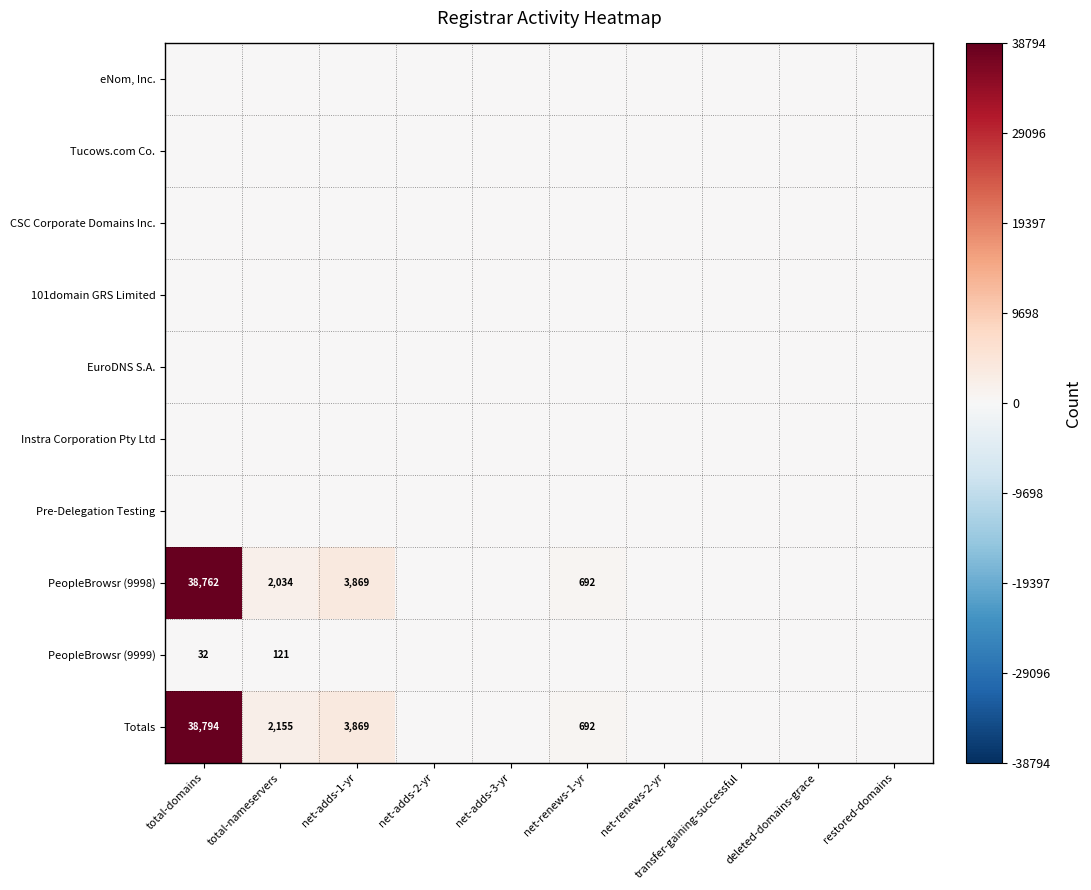

How many distinct data groups are displayed?

10